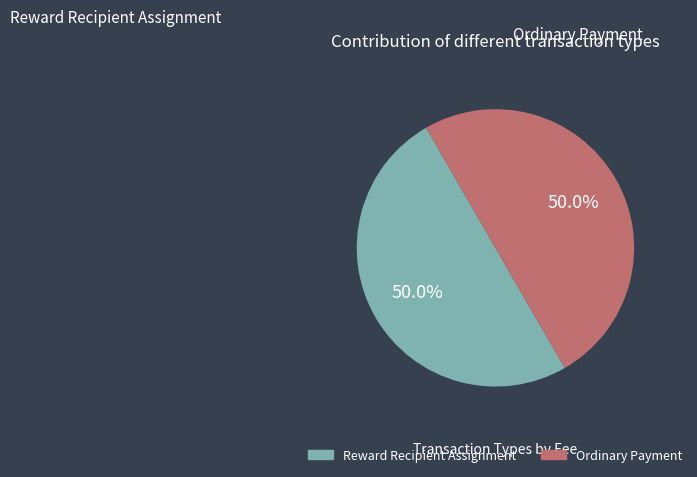

How many segments does this pie chart have?

2